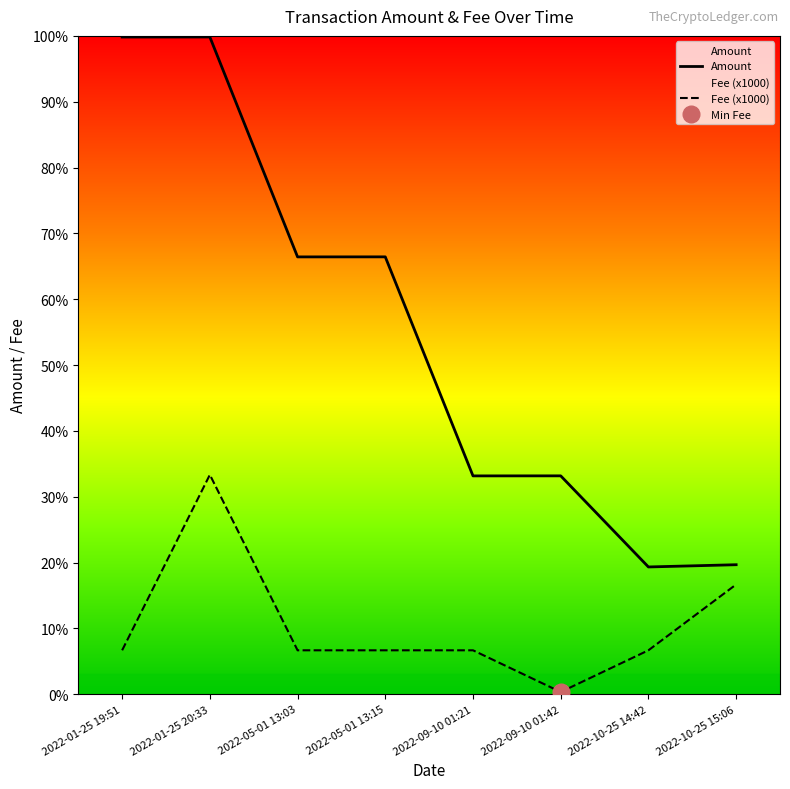

At how many categories does at least one series exceed 7?

8